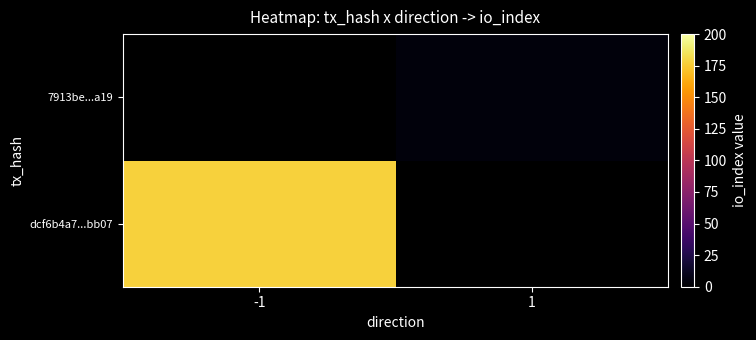

Between -1 and 1, which is larger?

1